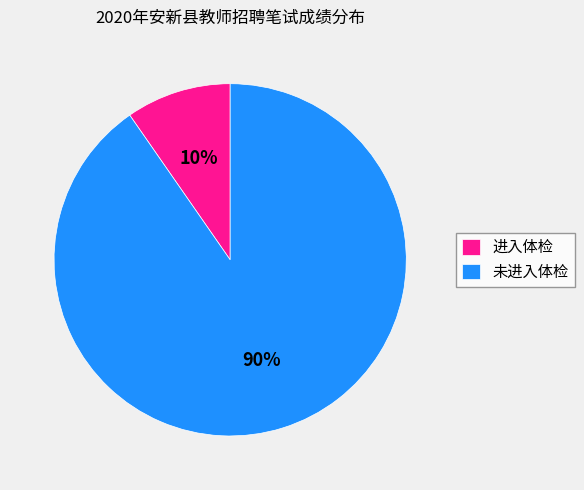

To the nearest percent, what is the average slice percentage?

50%